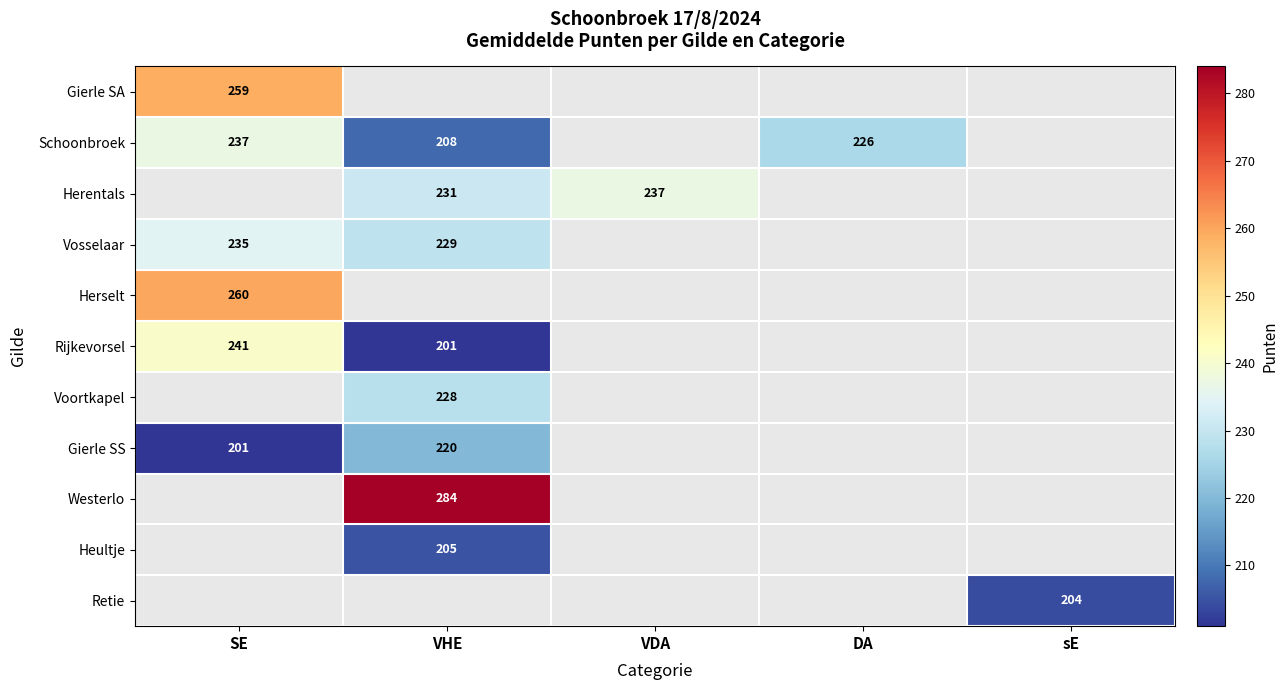

The Retie series shows 65 at sE. True or false?

False